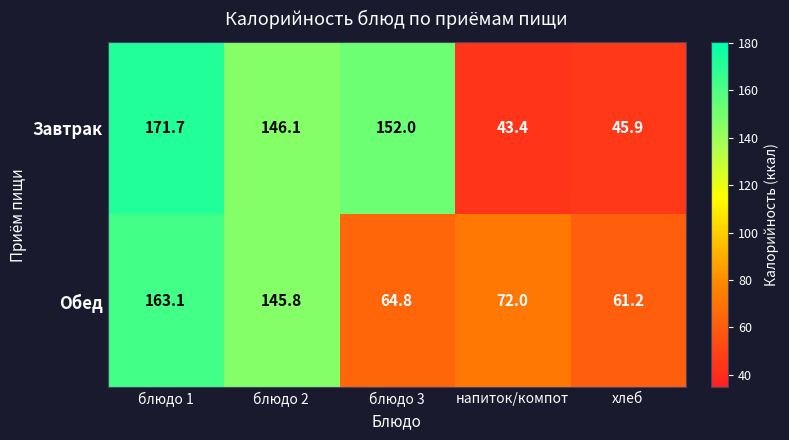

What is the sum of all Завтрак values?

559.1